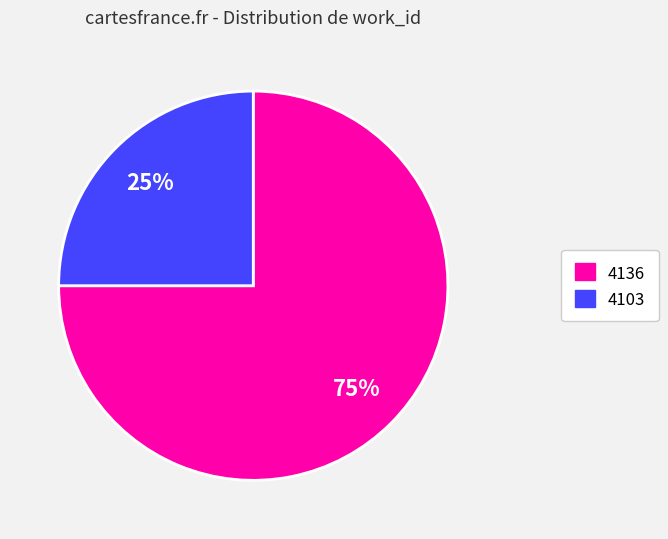

To the nearest percent, what is the difference between the largest and smallest slice percentages?

50%